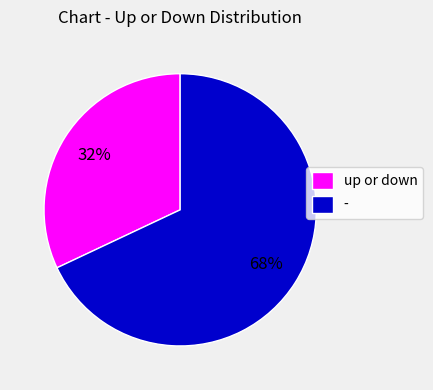

What is the ratio of the value at up or down to the value at -?

0.5